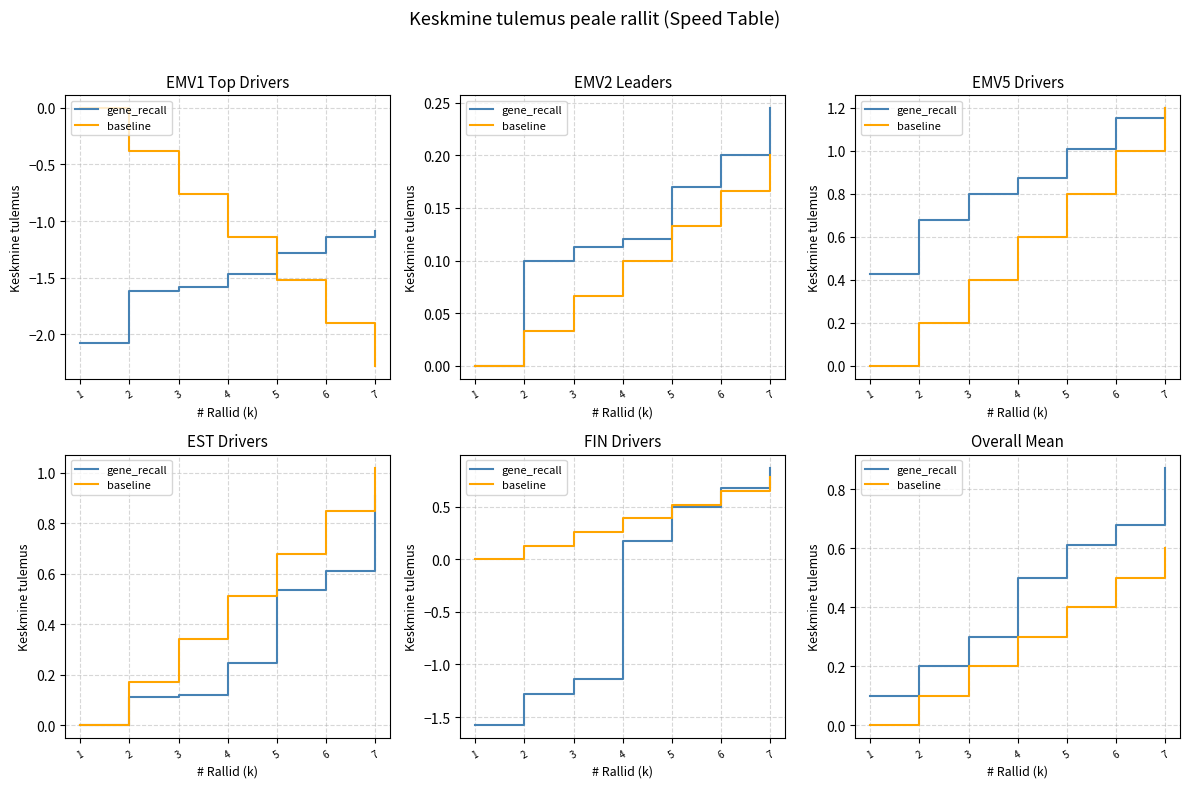

What is the average value of the baseline series?

0.3